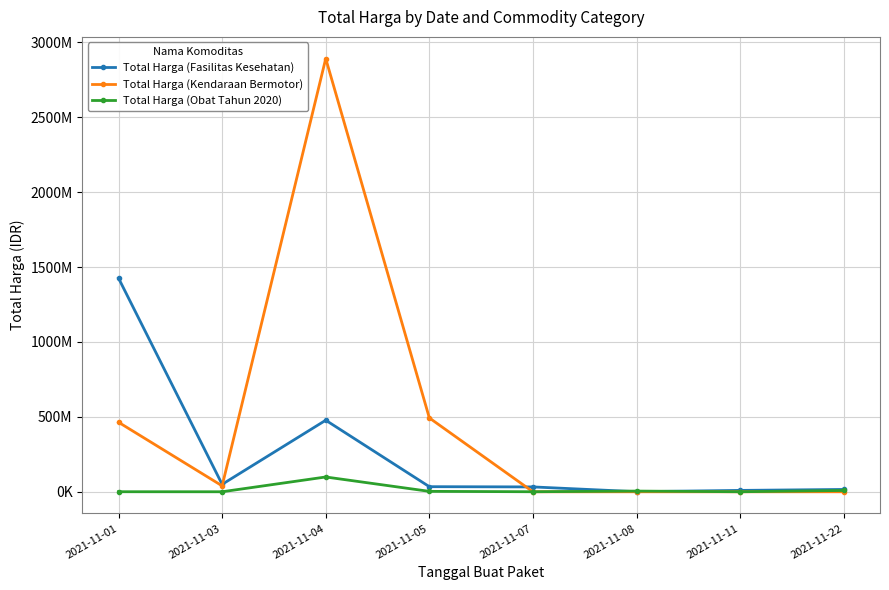

Does the chart have visible grid lines?

Yes